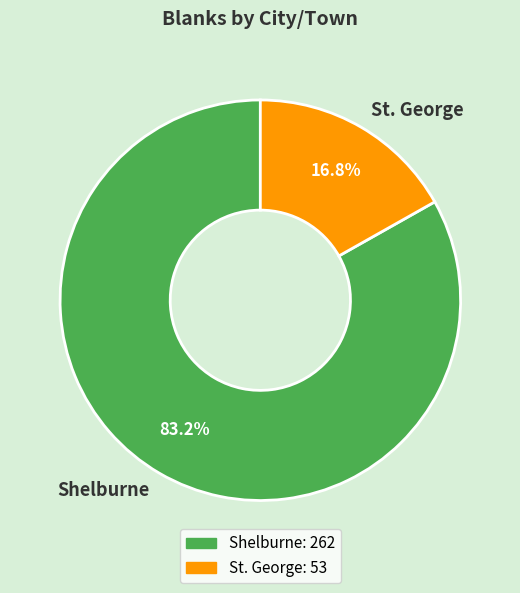

Does any single category account for the majority?

Yes